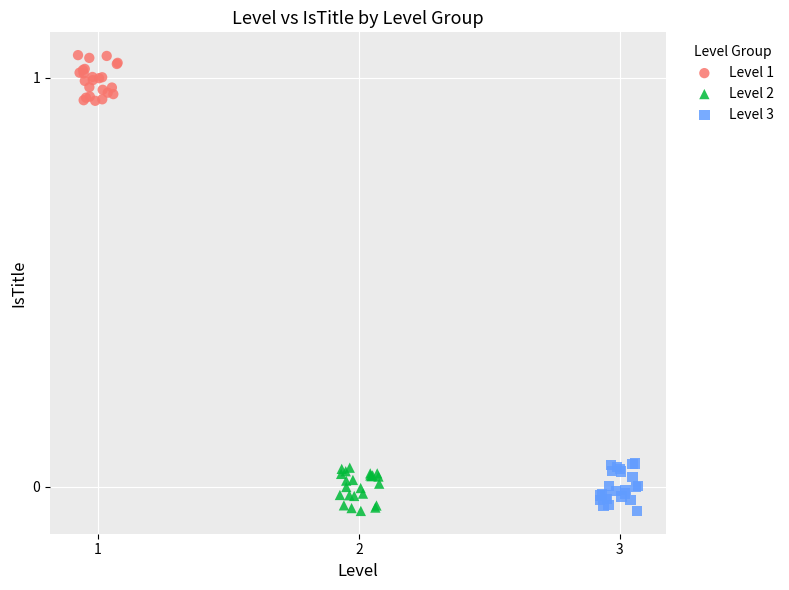

Which series reaches the maximum Y coordinate?

Level 1